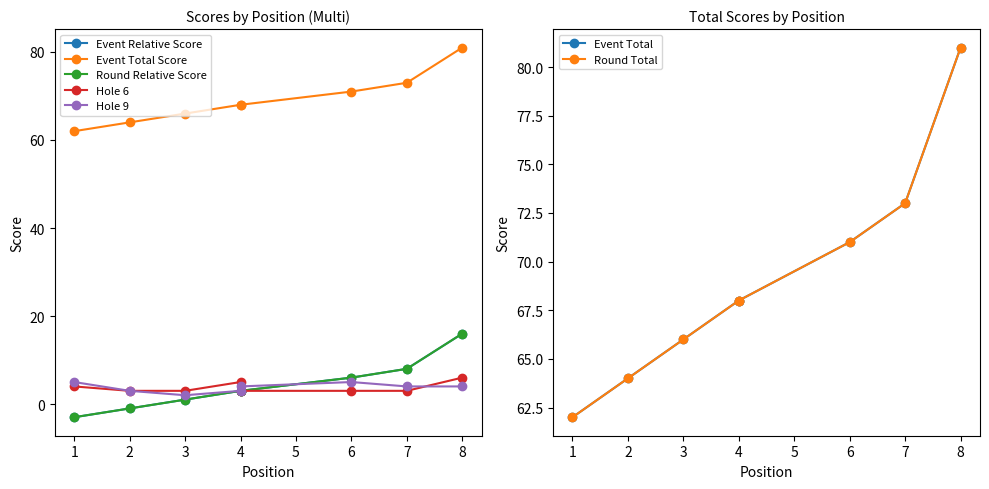

At which category is the sum across all series the highest?

8